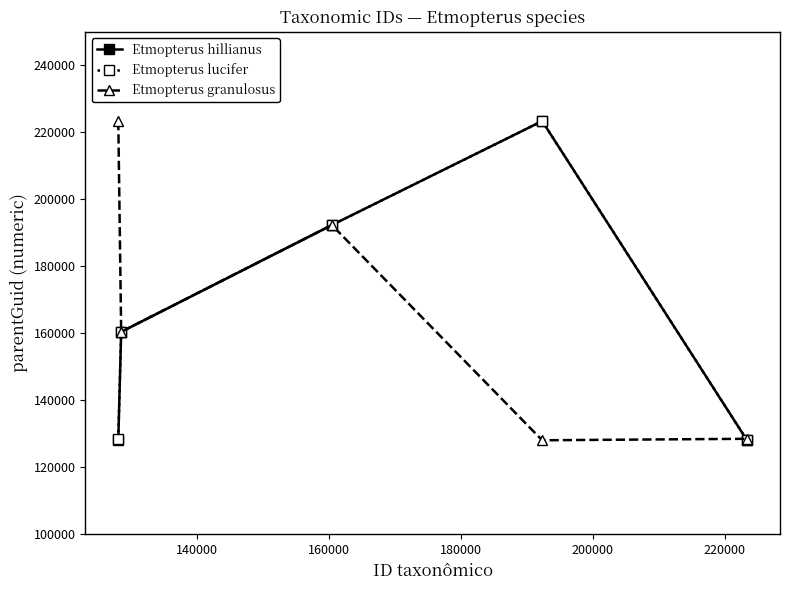

How many interior local peaks does the Etmopterus lucifer series have?

1